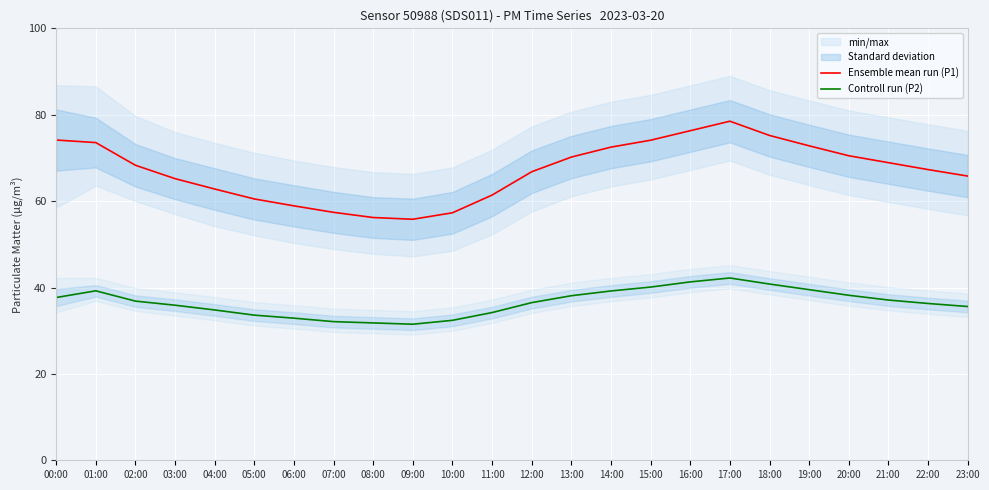

At 17:00, list the series in order from smallest to largest.

Controll run (P2), Ensemble mean run (P1)